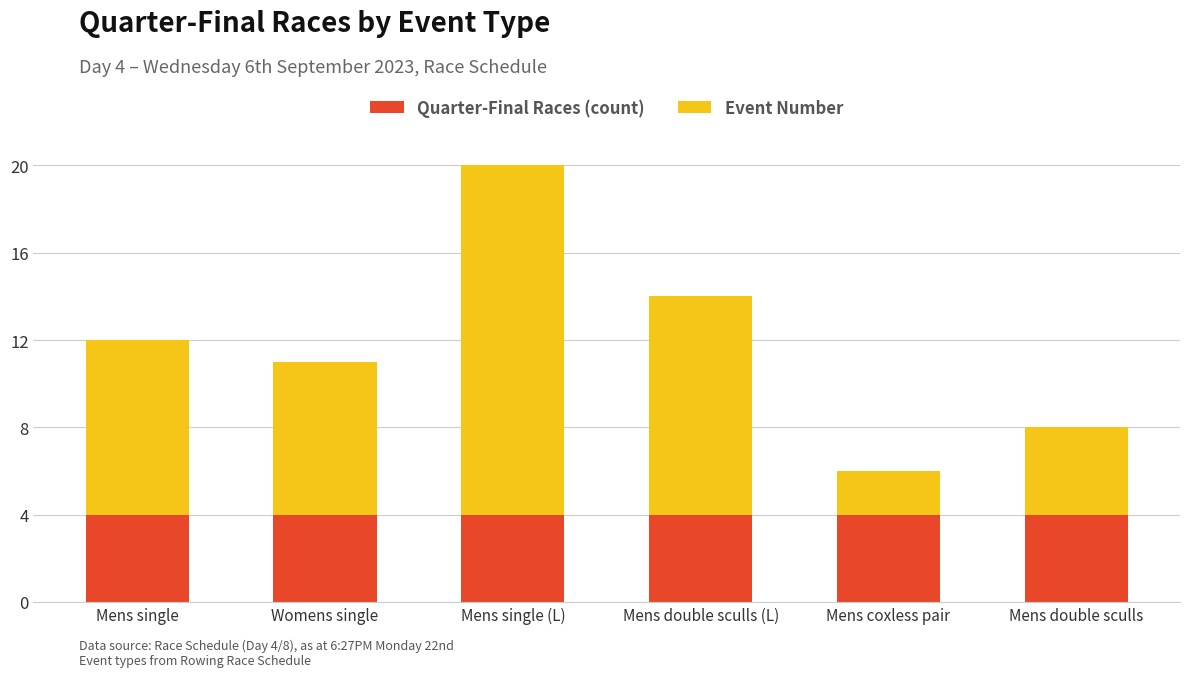

What is the sum of all Quarter-Final Races (count) values?

24